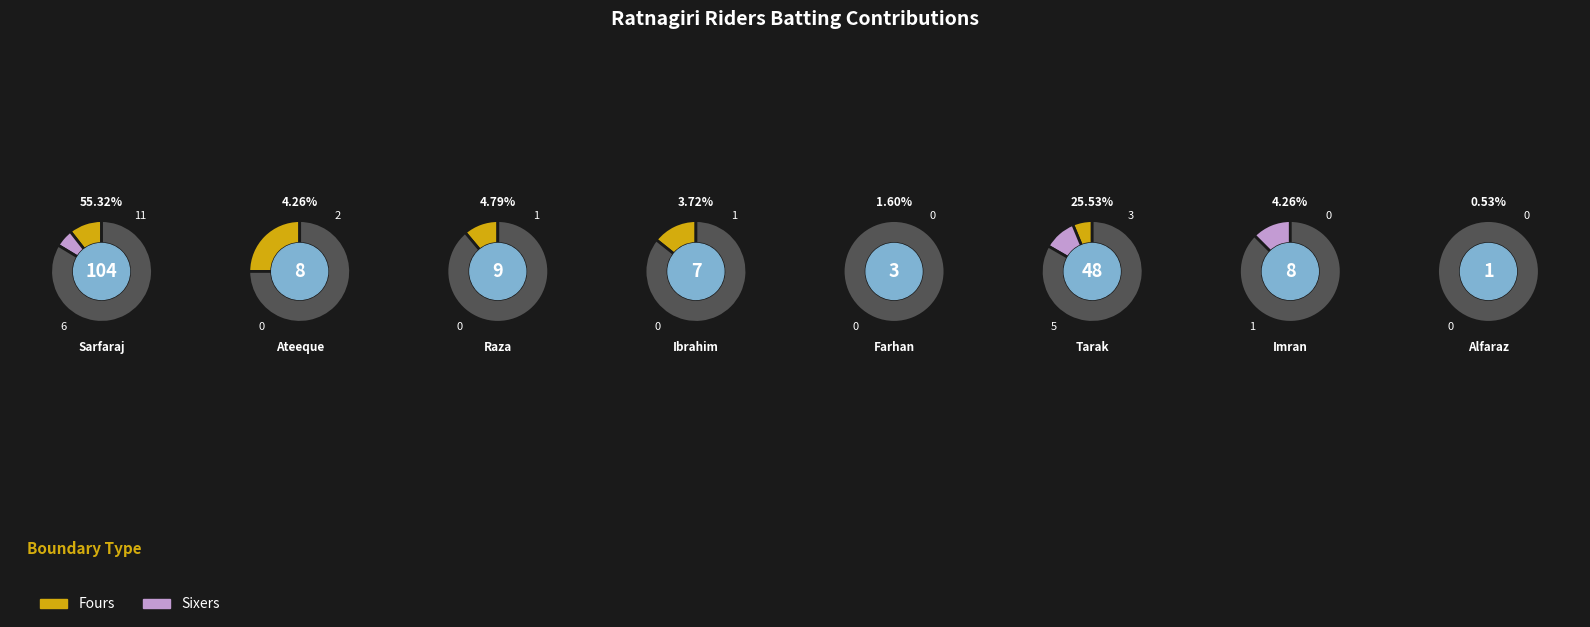

Which slice represents more than half of the pie?

Sarfaraj Dabir